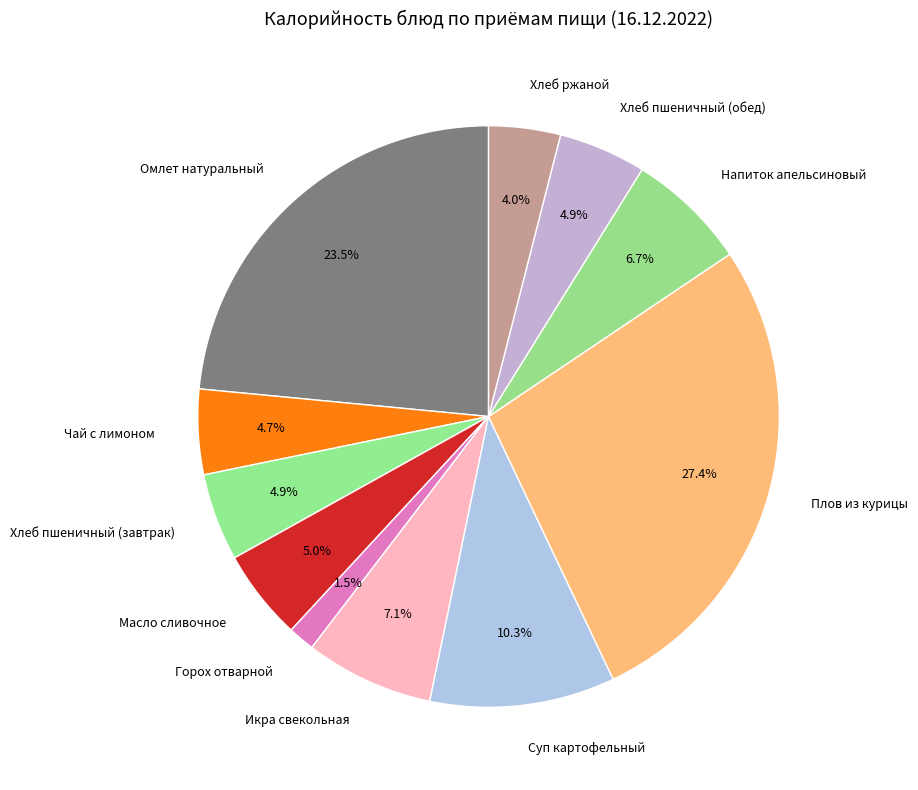

Approximately how many times larger is the value at Хлеб пшеничный (завтрак) compared to Омлет натуральный?

0.2